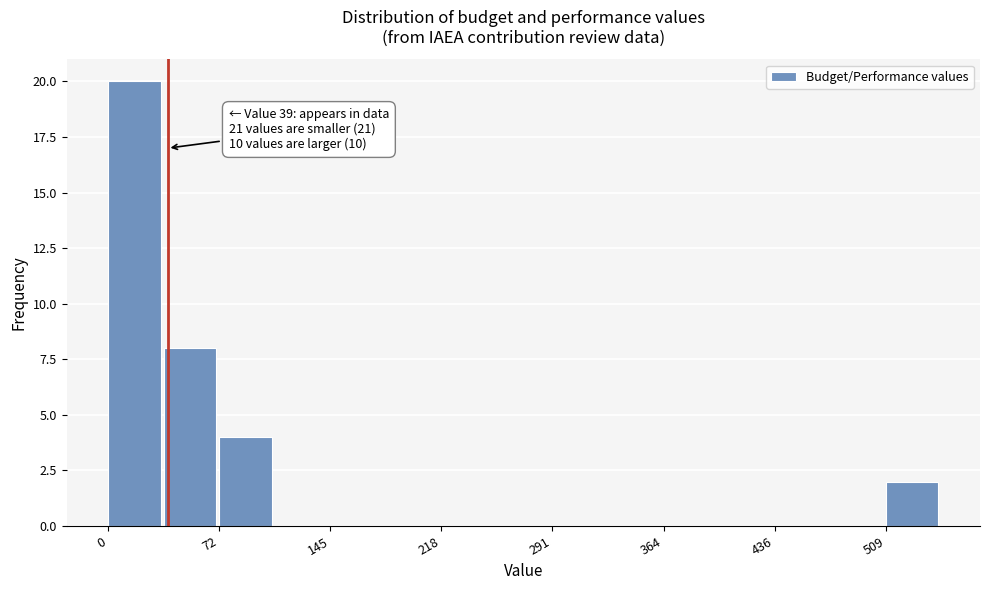

Read against the x-axis, roughly where is the centre of the tallest bar?

20